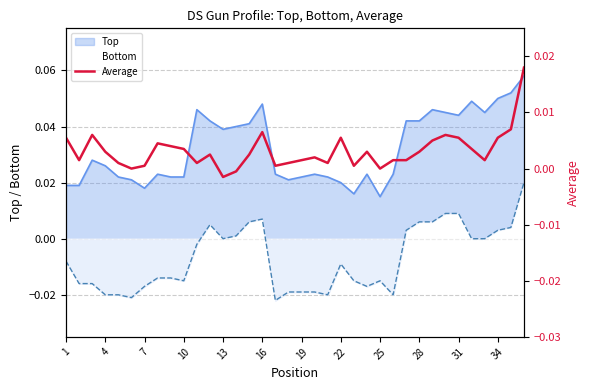

What is the sum of all Bottom values?

-0.3